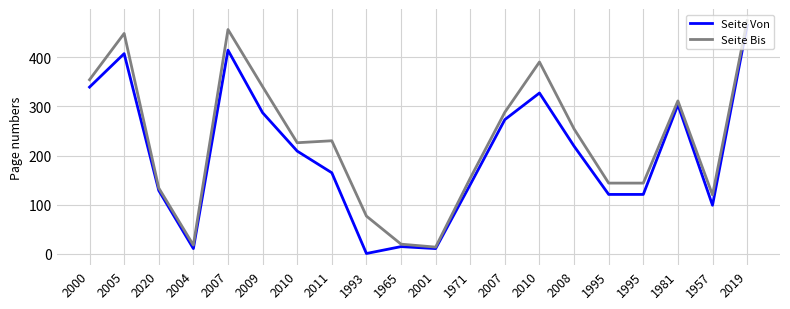

At which category does Seite Bis reach its first local valley?

2004